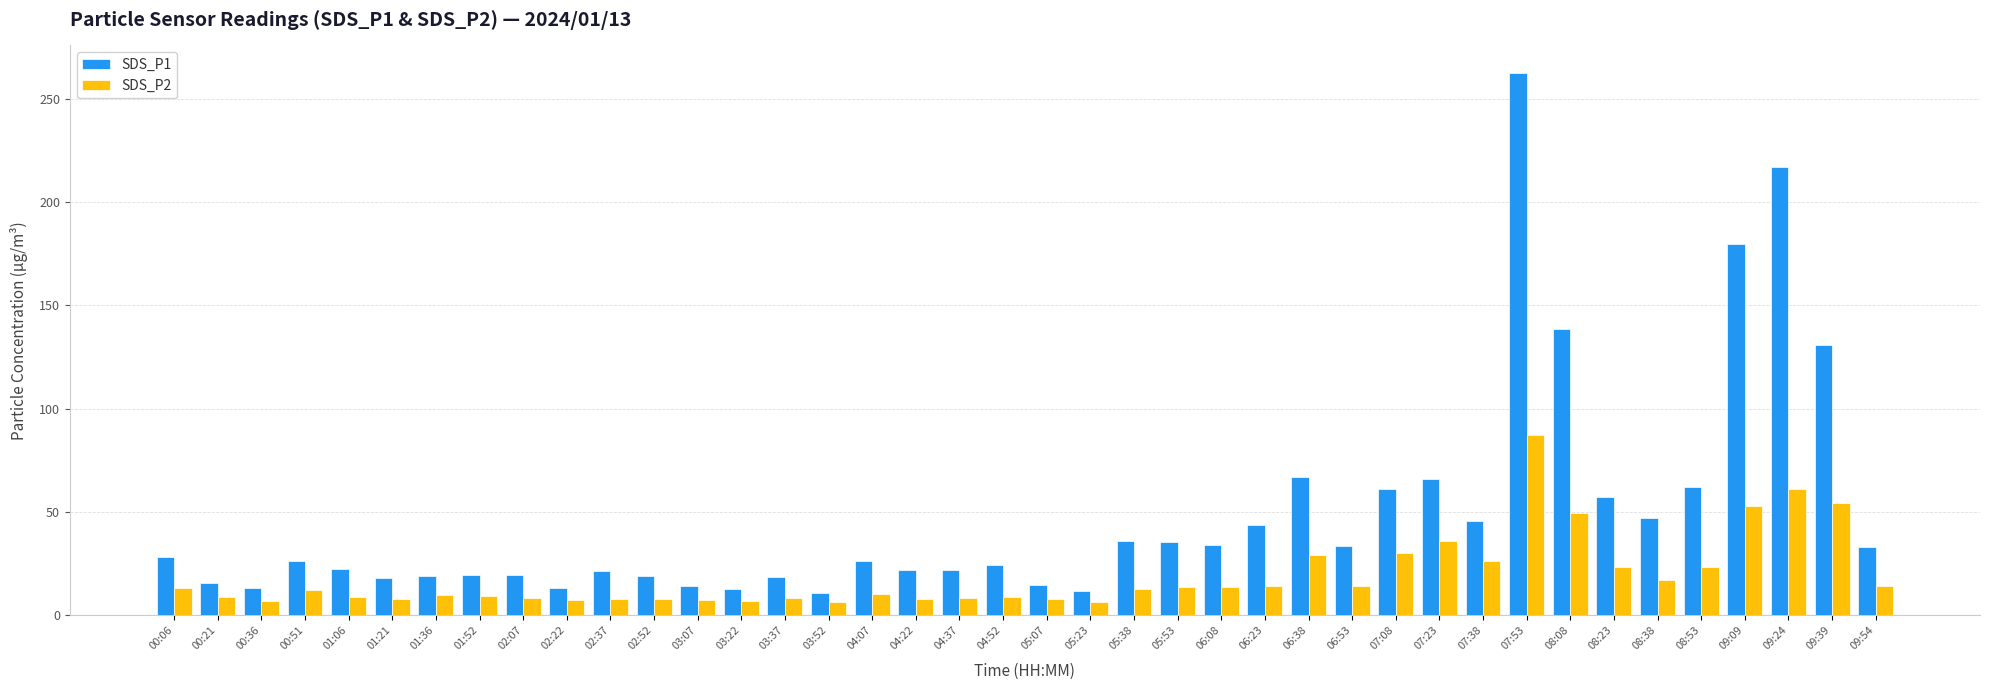

The value of SDS_P2 at 01:36 is 9.6. True or false?

True